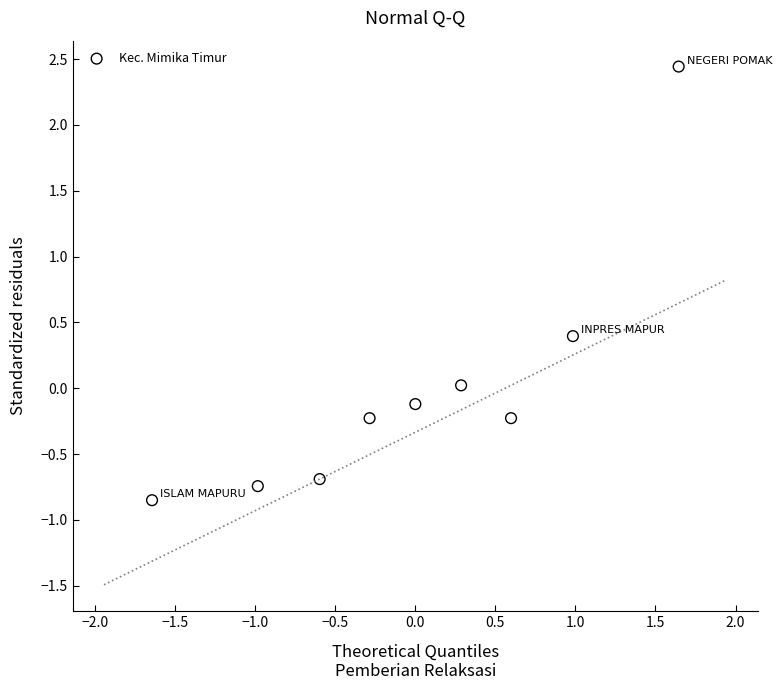

What is the range of X values (max minus min)?

3.3